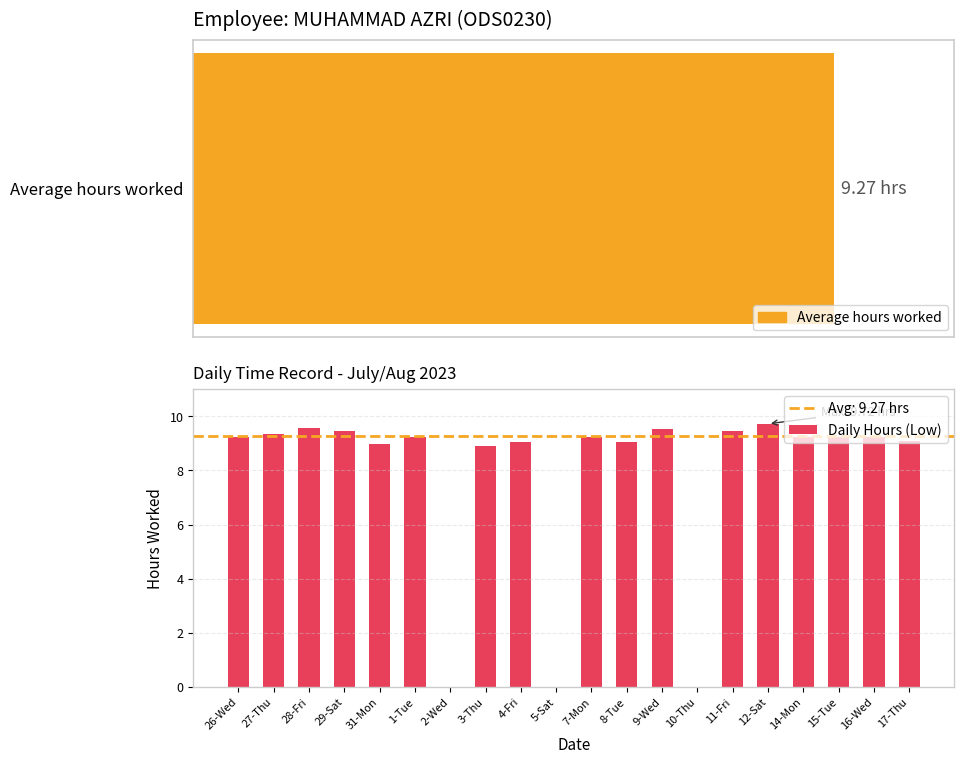

What is the label of the 8th bar from the left?

3-Thu